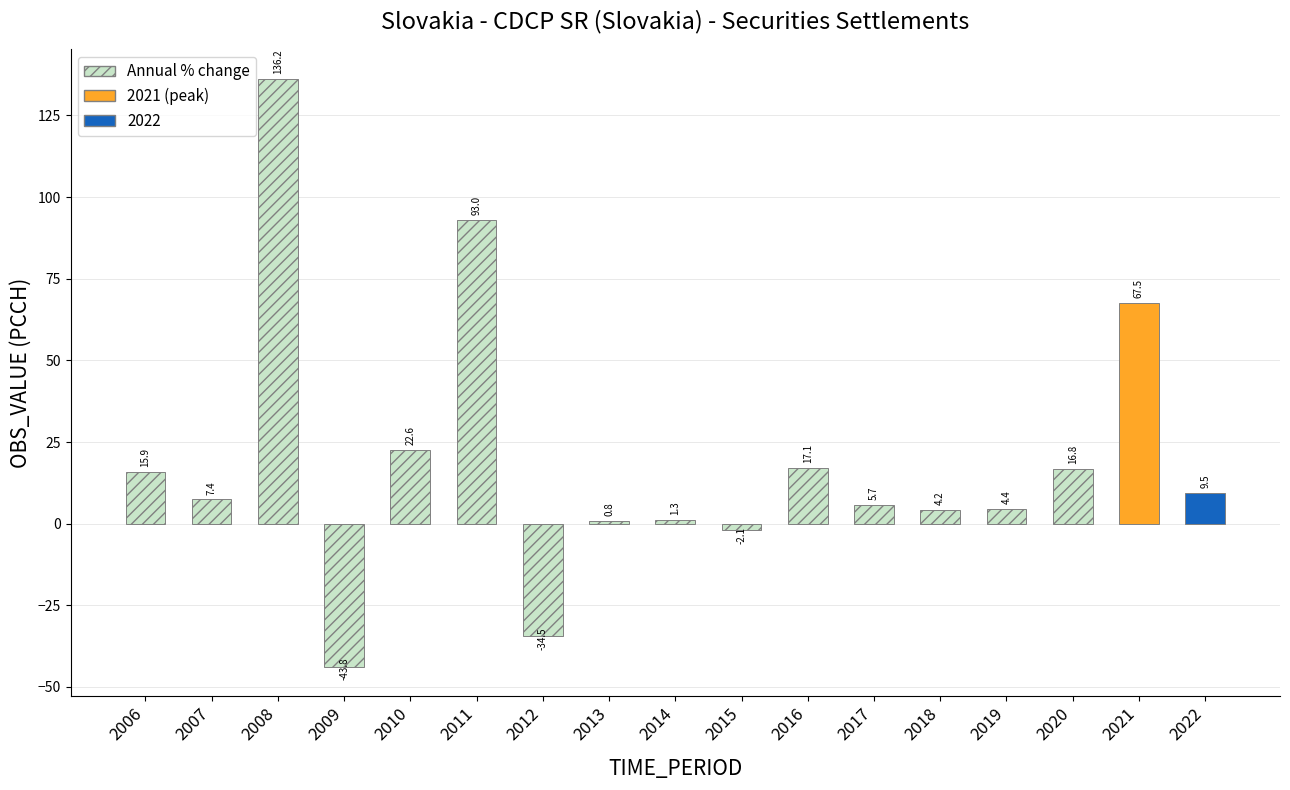

How many values exceed 7?

9